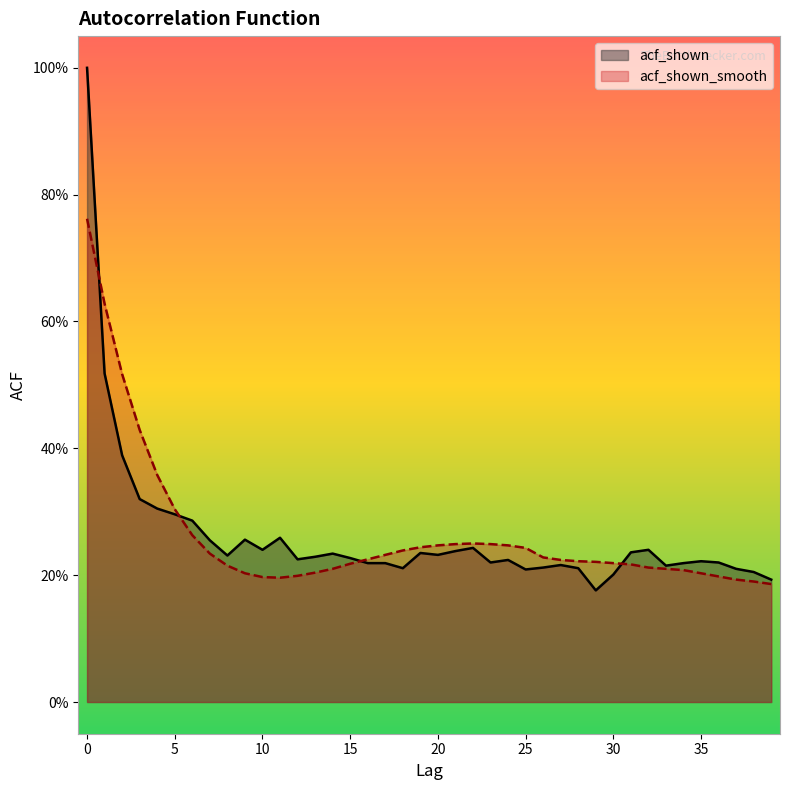

Which label corresponds to the smallest value in the chart?

29